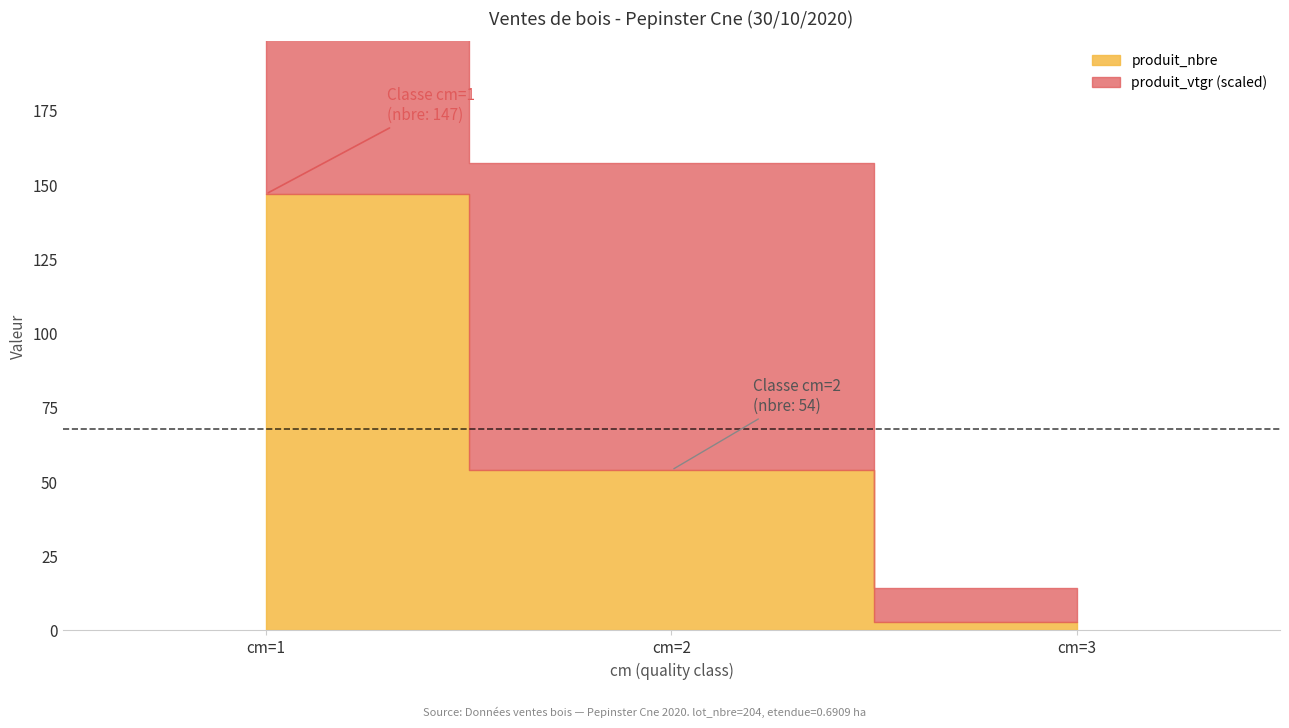

What is the difference between the maximum and second lowest values in the produit_nbre series?

93.0